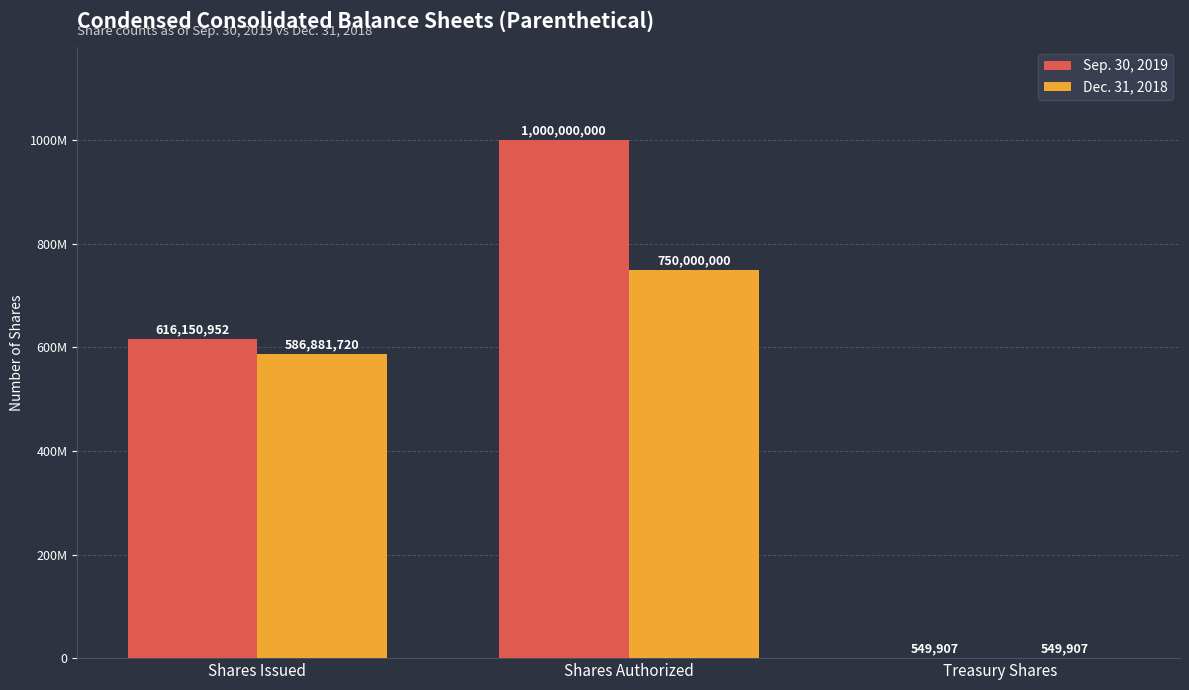

What are all the series names shown in the legend?

Sep. 30, 2019, Dec. 31, 2018